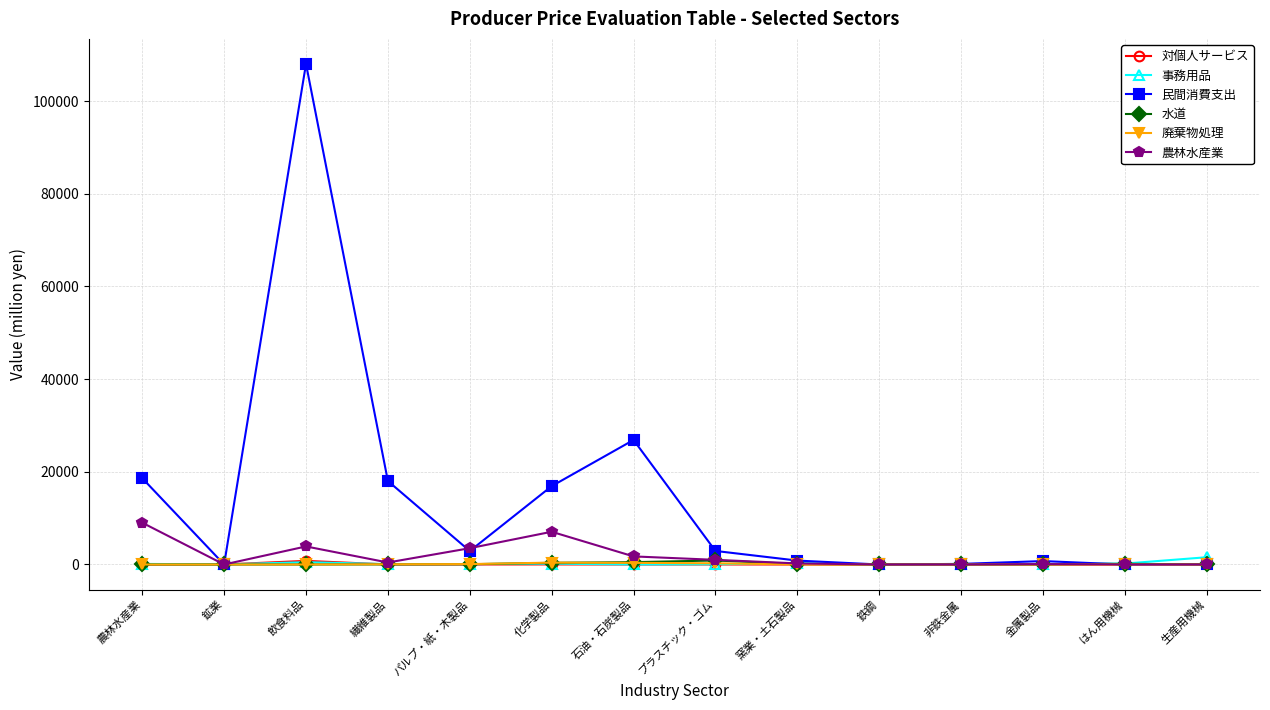

How many lines are shown in the chart?

6